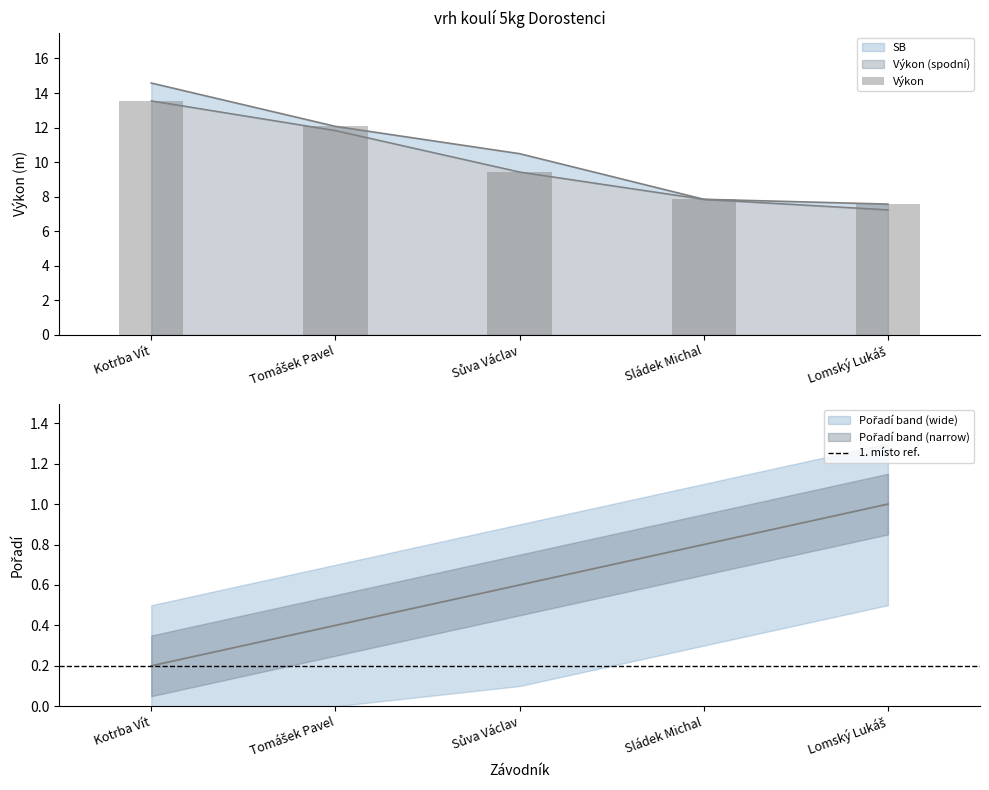

Reading right to left, extract all data points from this chart.

Pořadí: Lomský Lukáš=1.0	Sládek Michal=0.8	Sůva Václav=0.6	Tomášek Pavel=0.4	Kotrba Vít=0.2
Výkon: Lomský Lukáš=7.6	Sládek Michal=7.8	Sůva Václav=9.4	Tomášek Pavel=12.1	Kotrba Vít=13.6